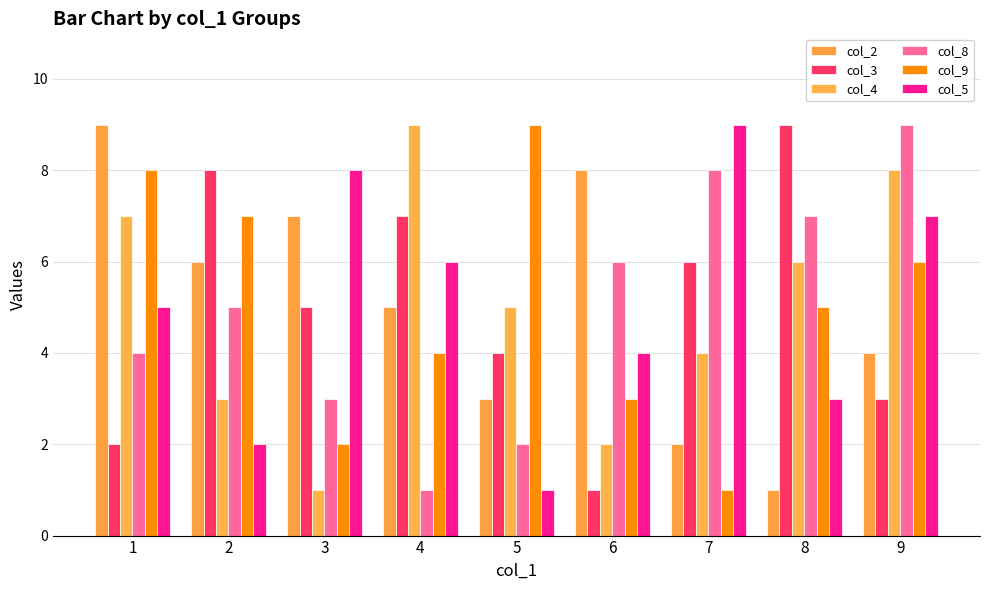

The col_3 series shows 3 at 9. True or false?

True